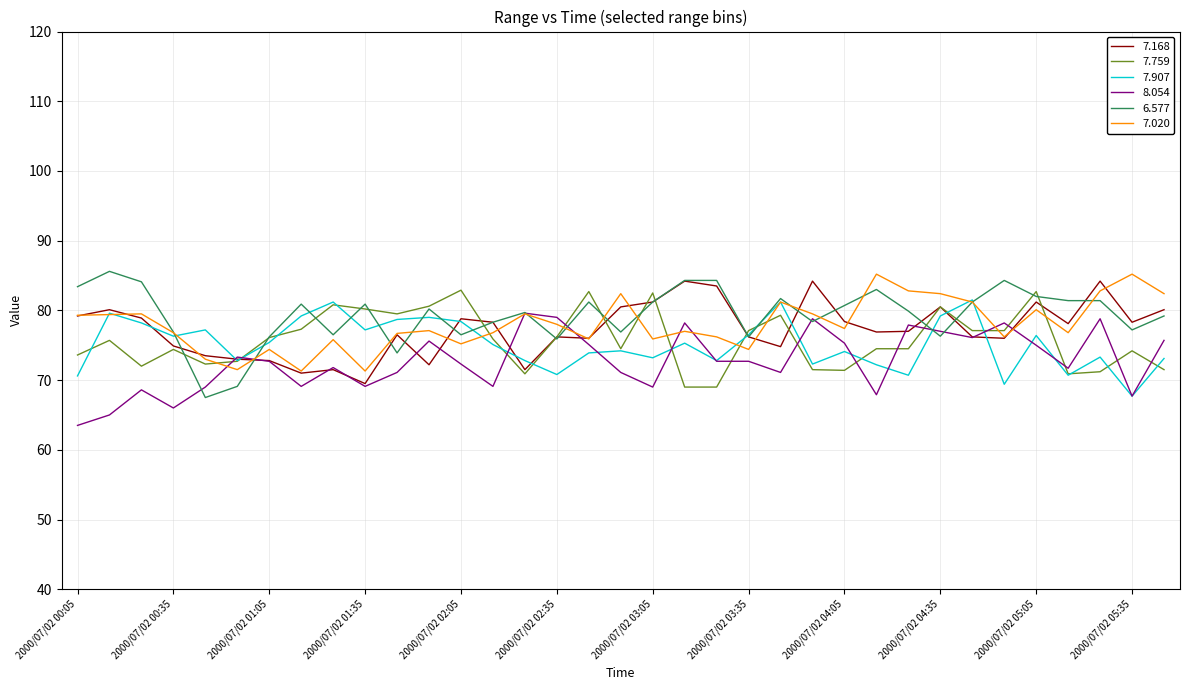

What is the highest value of the 8.054 series?

79.6